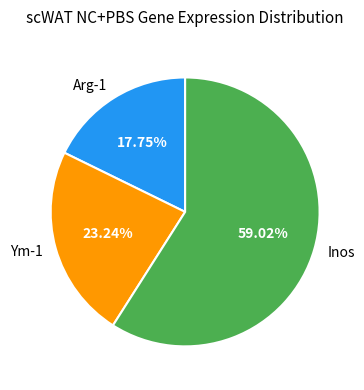

Does any single category account for the majority?

Yes